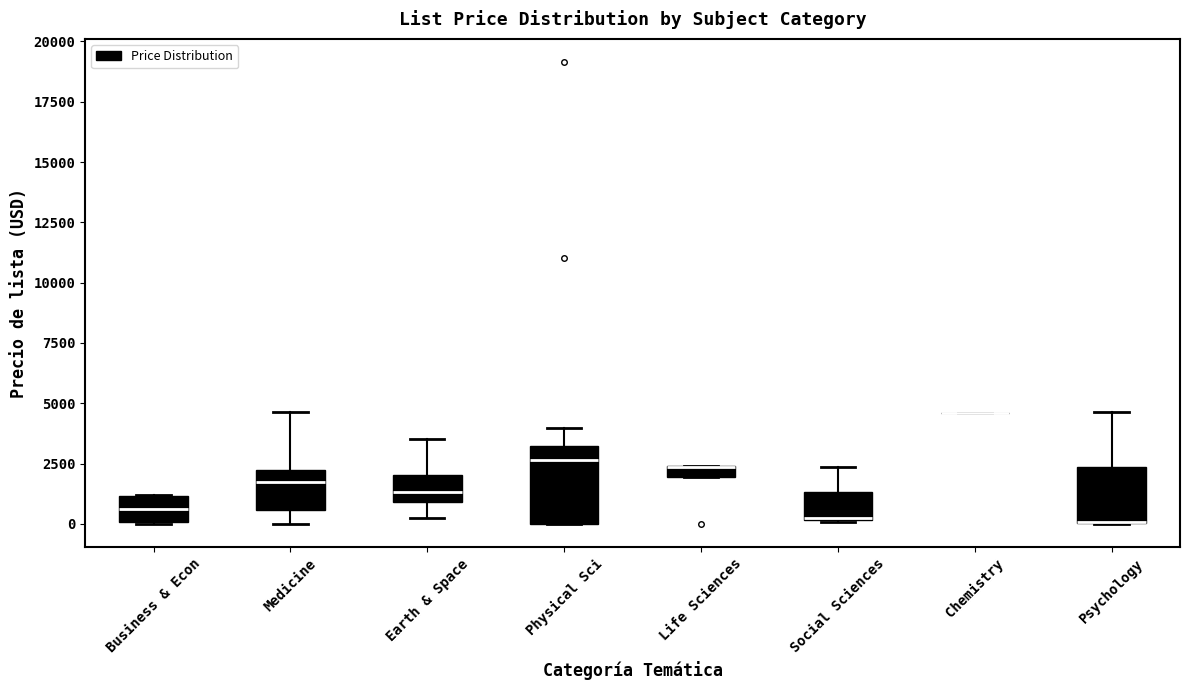

Comparing the boxes themselves (not the whiskers), which one is the tallest?

Physical Sci